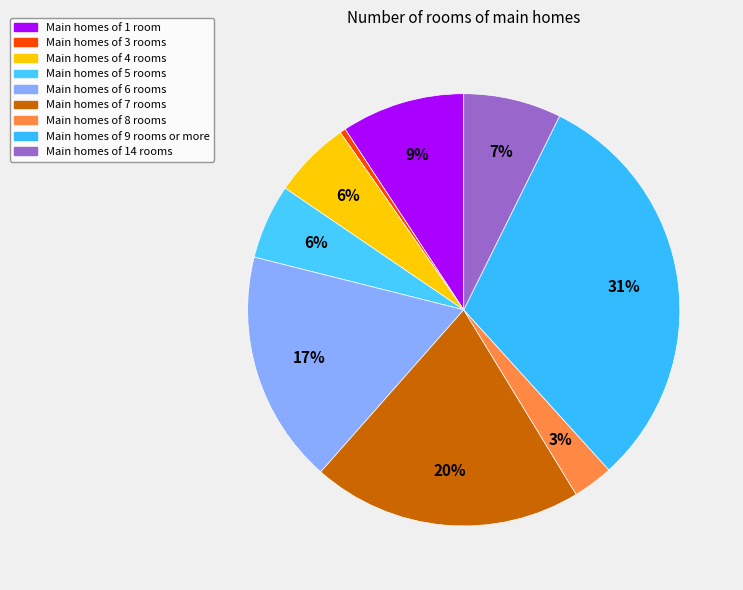

How many segments does this pie chart have?

9